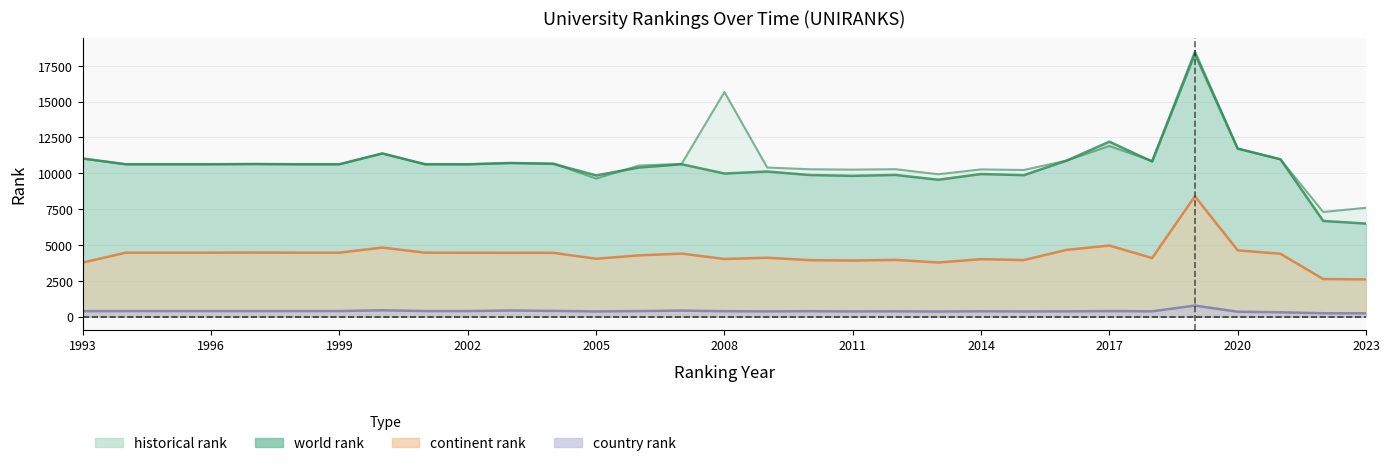

True or false: country rank has a value of 512.8 at 2005.

False